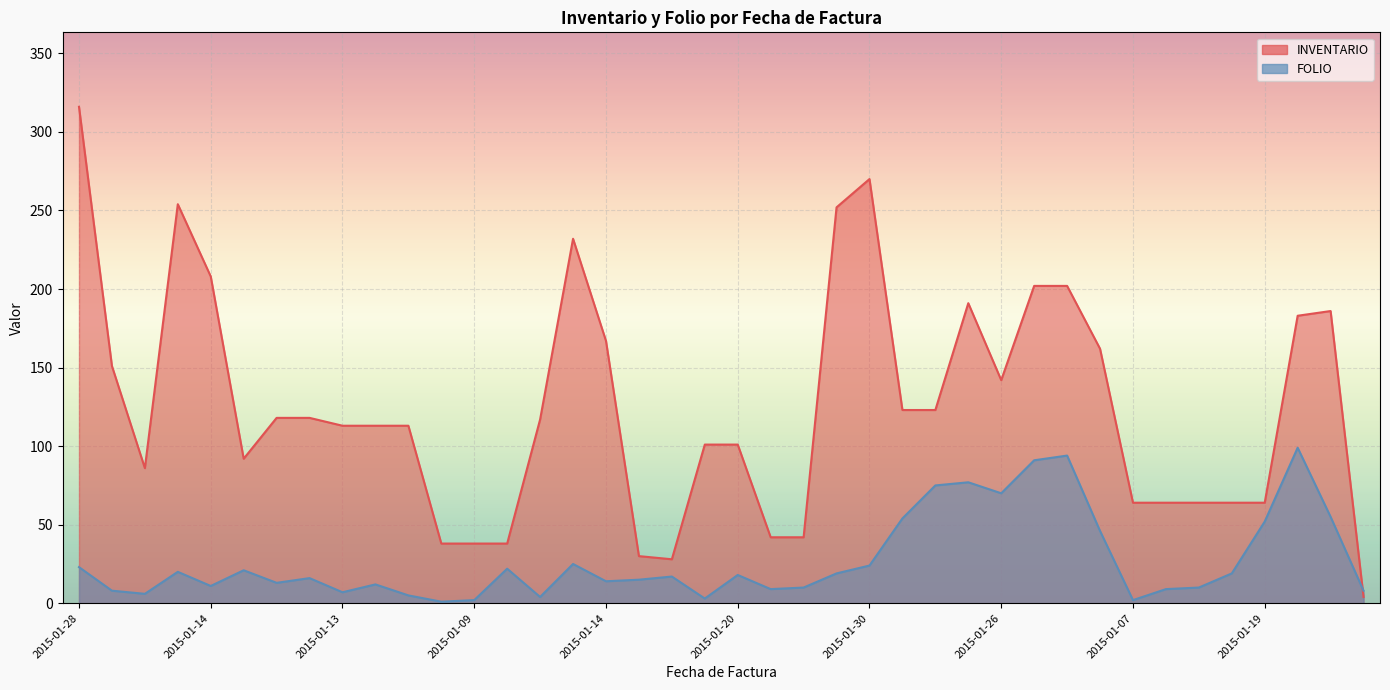

At which category does INVENTARIO reach its first local peak?

2015-01-23